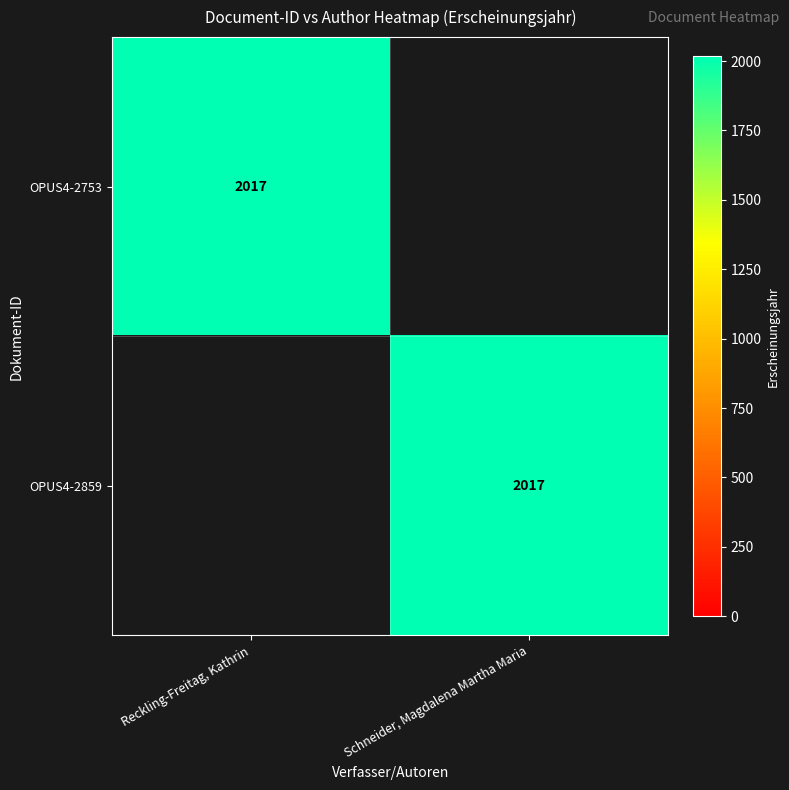

The OPUS4-2753 series shows 2017 at Reckling-Freitag, Kathrin. True or false?

True